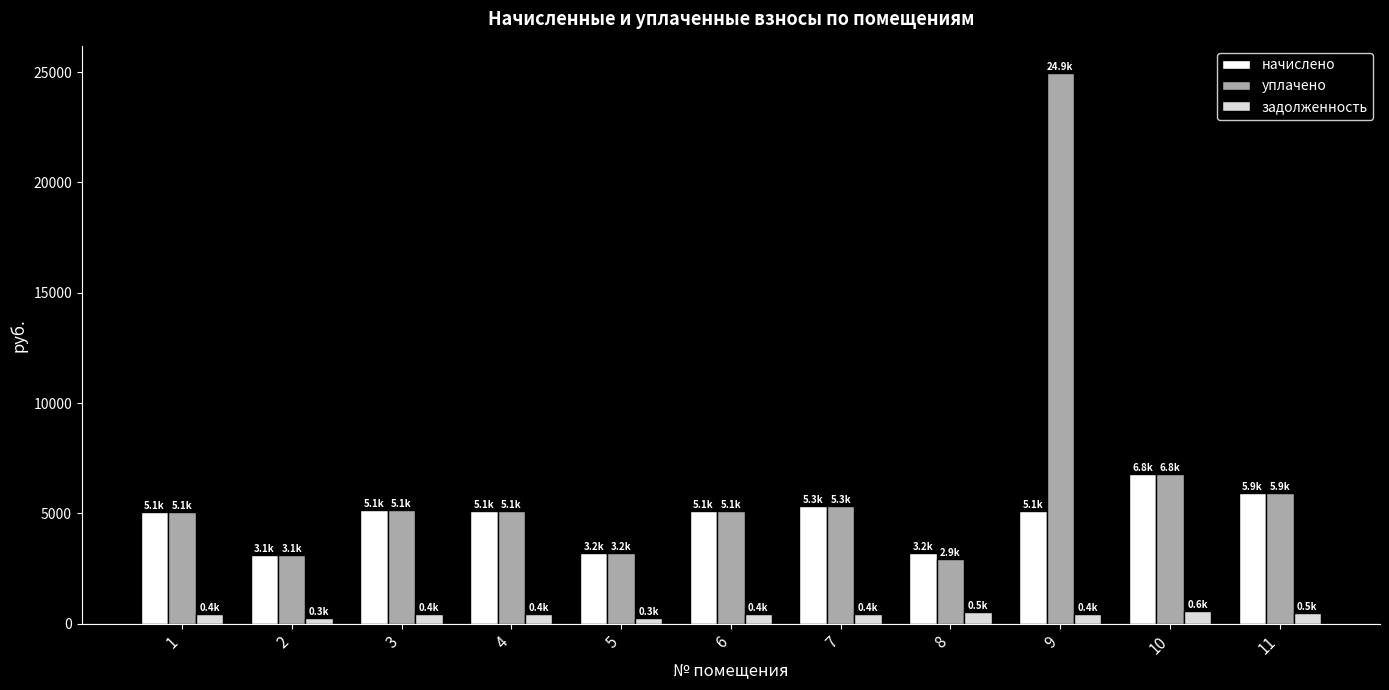

At which category is the sum across all series the highest?

9